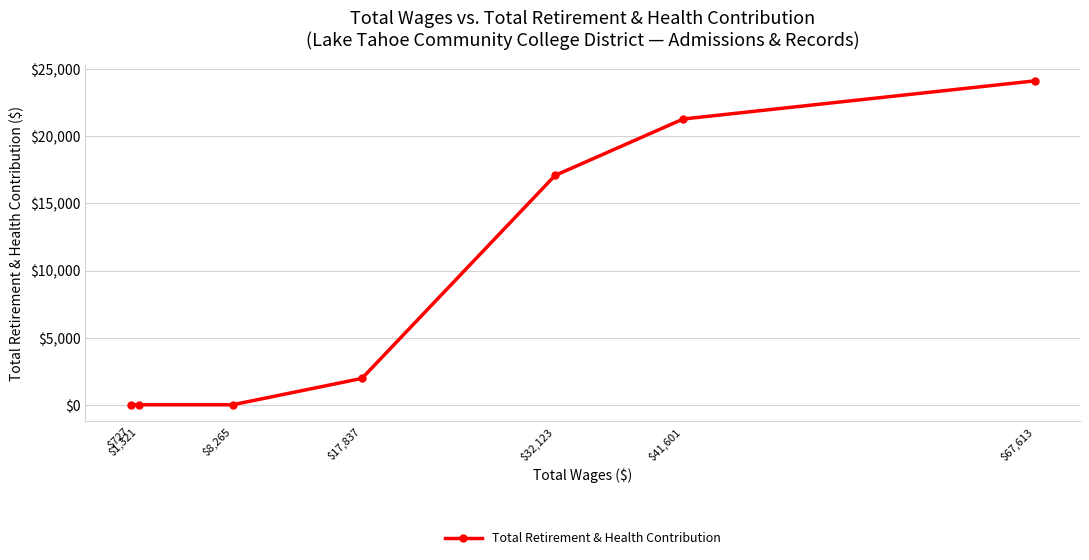

How many series are shown in this chart?

1